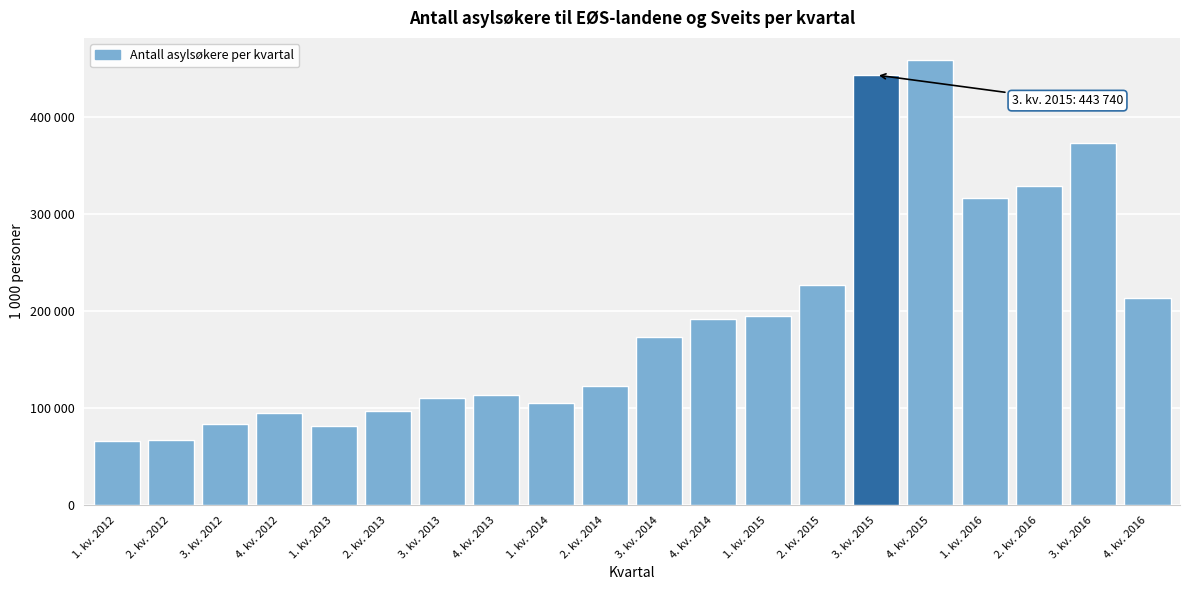

Does the chart contain any negative values?

No